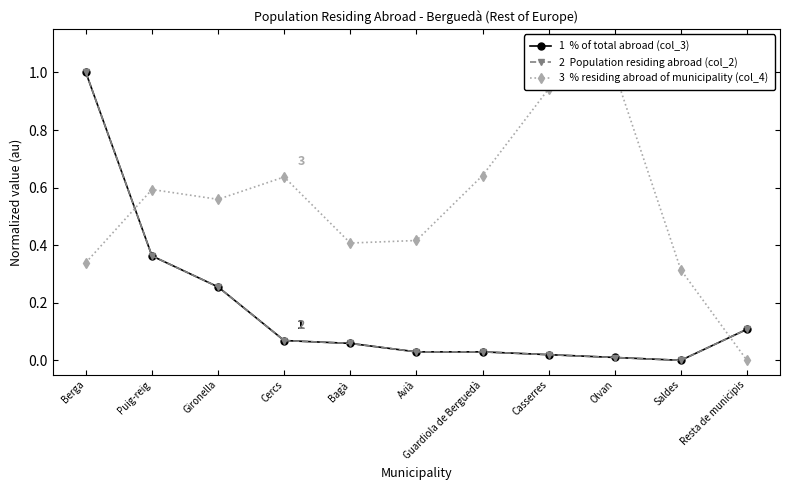

Which series has the largest total across all categories?

3  % residing abroad of municipality (col_4)